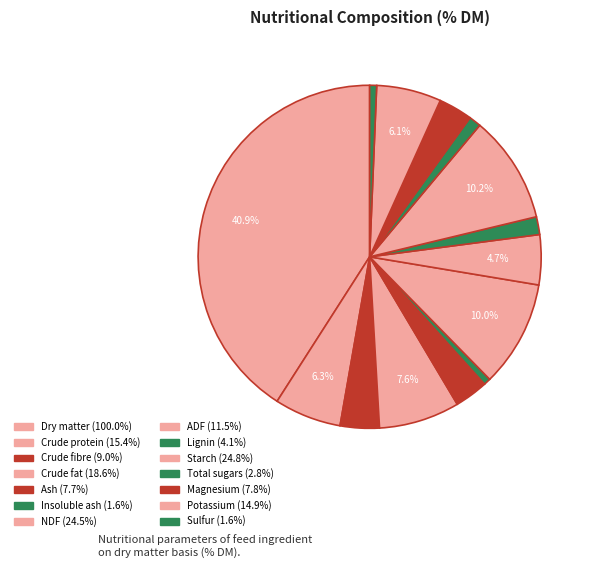

Is Starch the majority of the pie?

No